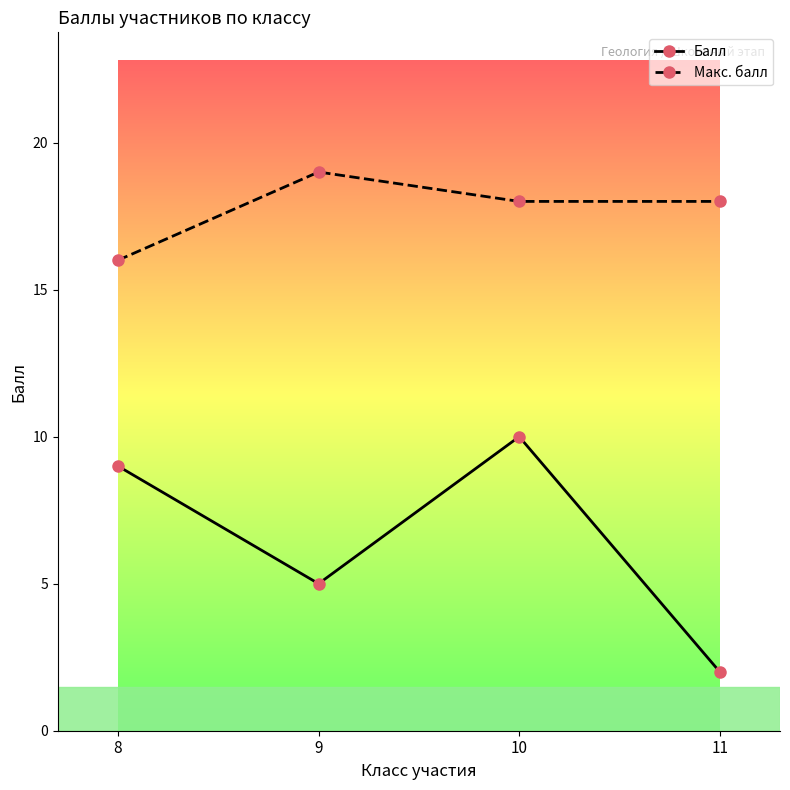

What is the approximate value of Балл at 10?

10